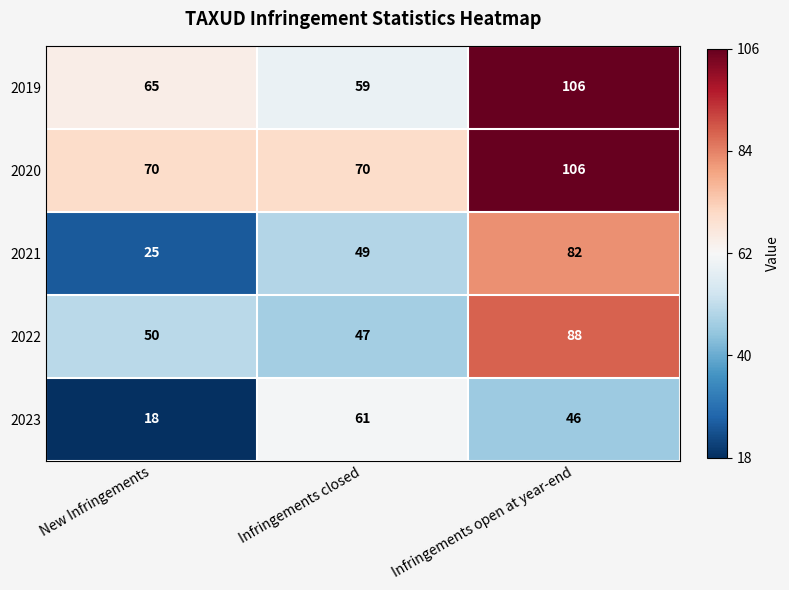

What value does the 2019 series have at New Infringements?

65